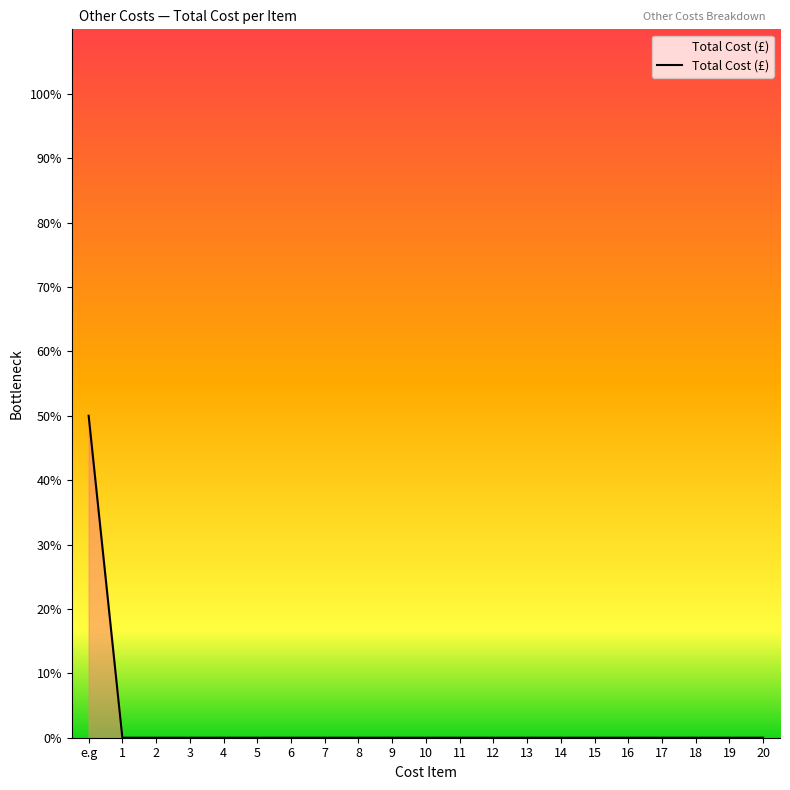

Count the number of categories in the chart.

21